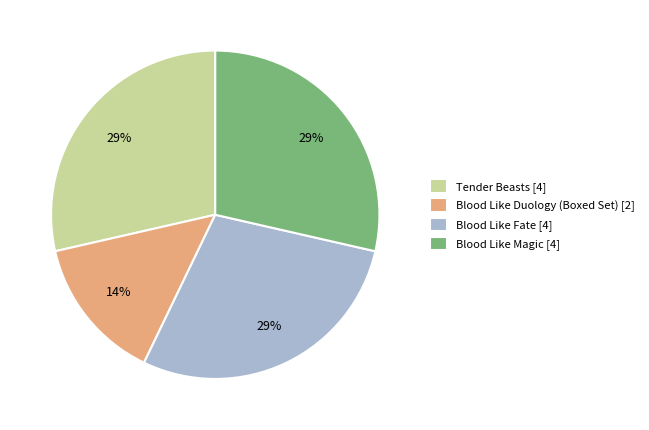

Does Blood Like Fate represent more than half of the total?

No